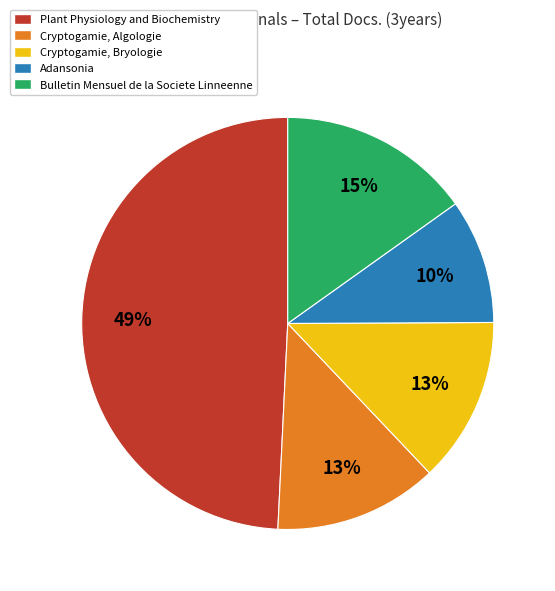

Is the sum of Cryptogamie, Bryologie and Cryptogamie, Algologie greater than half?

No